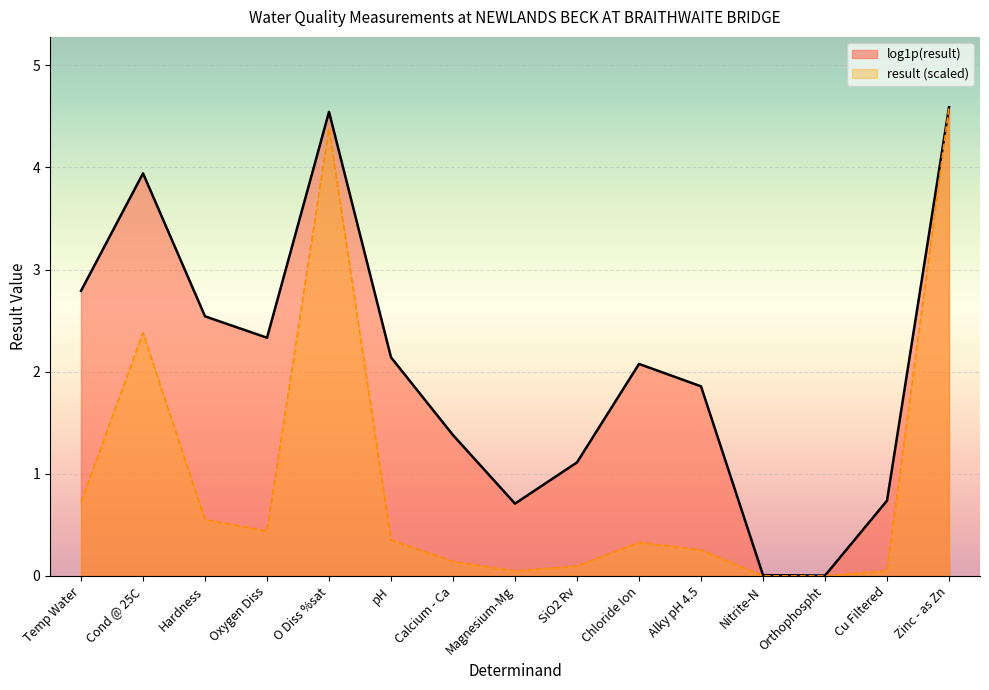

How many lines are shown in the chart?

2